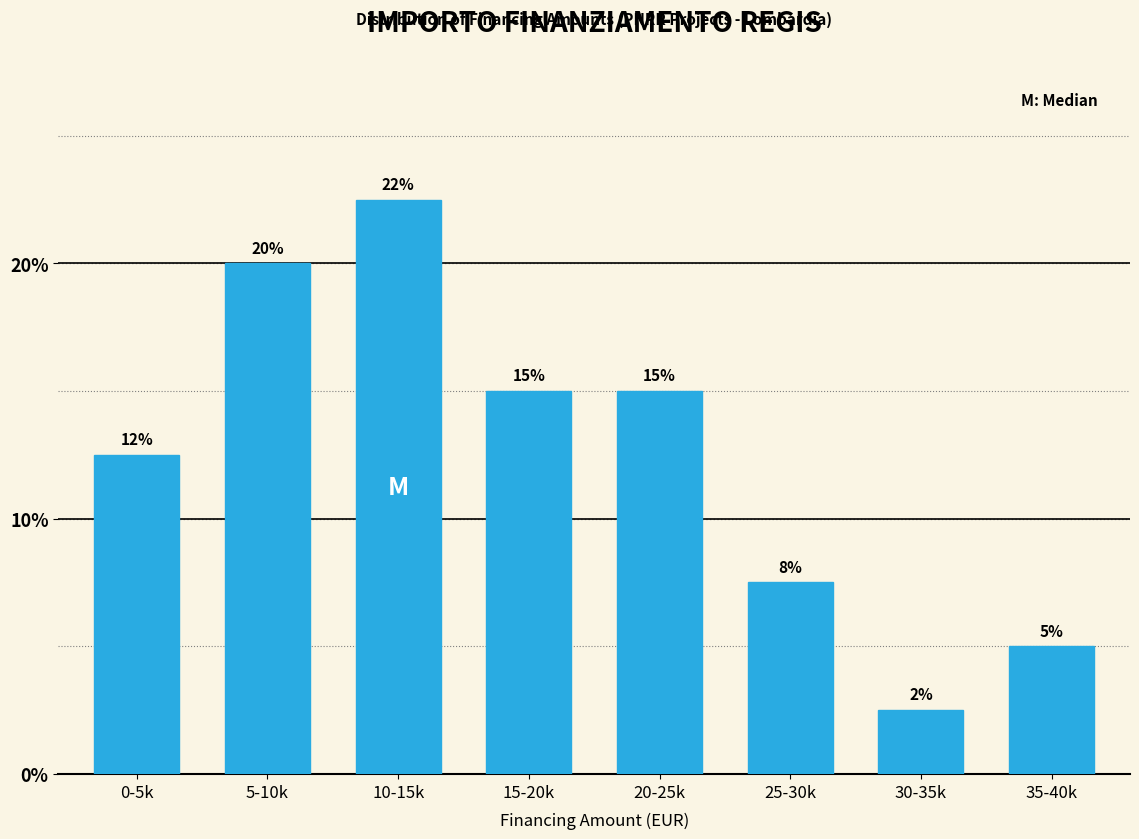

Between 20-25k and 25-30k, which is larger?

20-25k